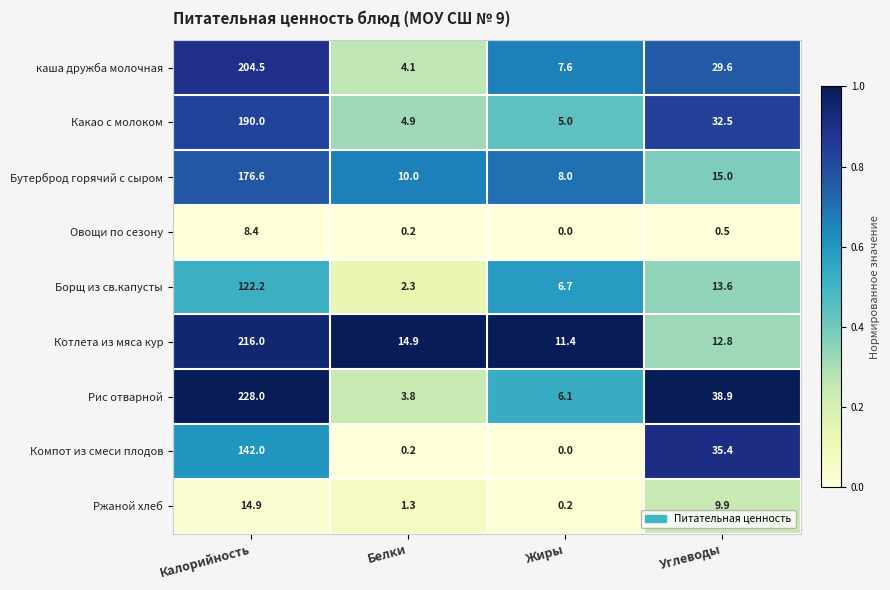

Which series changed the most between Белки and Углеводы?

Компот из смеси плодов